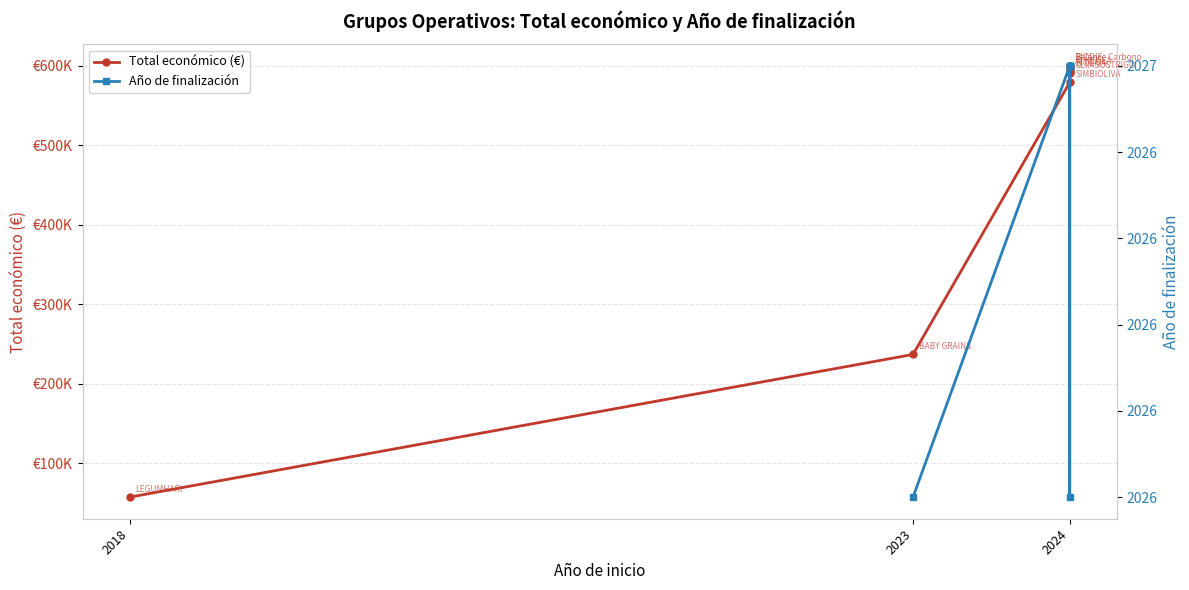

True or false: the data shows 599992 at 2024.

True